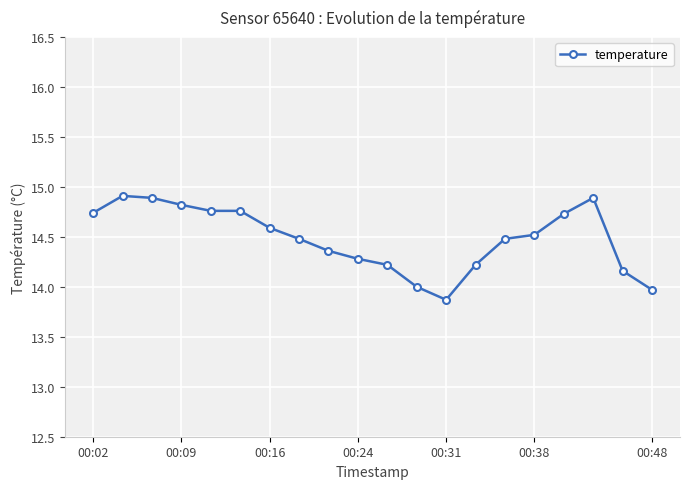

What is the average value?

14.5